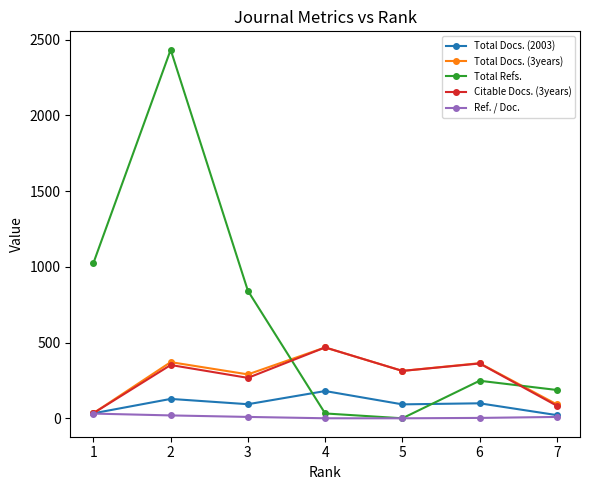

Read the Ref. / Doc. value at 4.

0.2